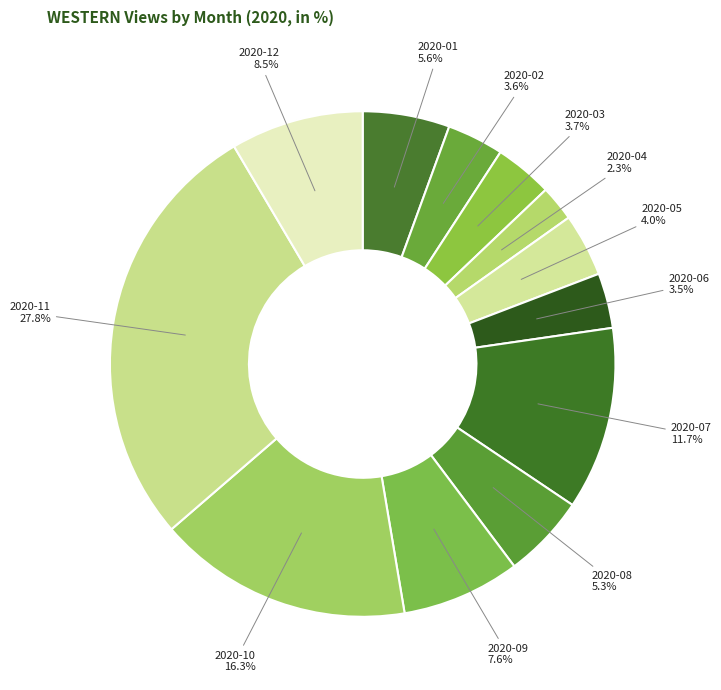

What is the ratio of the value at 2020-12 to the value at 2020-10?

0.5